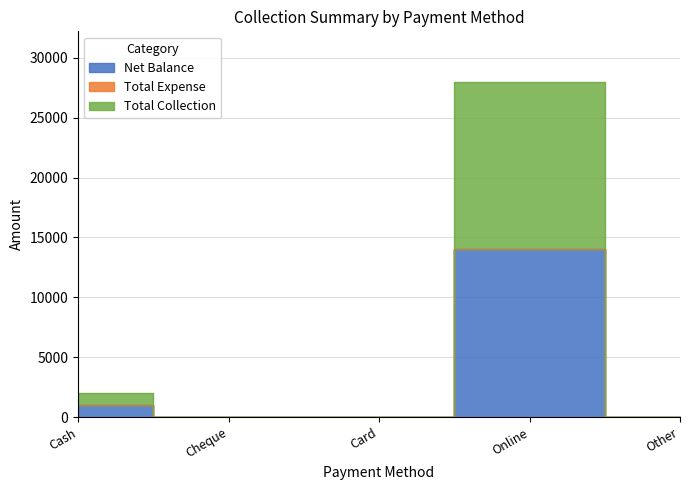

At which label is Net Balance closest to 7000?

Cash